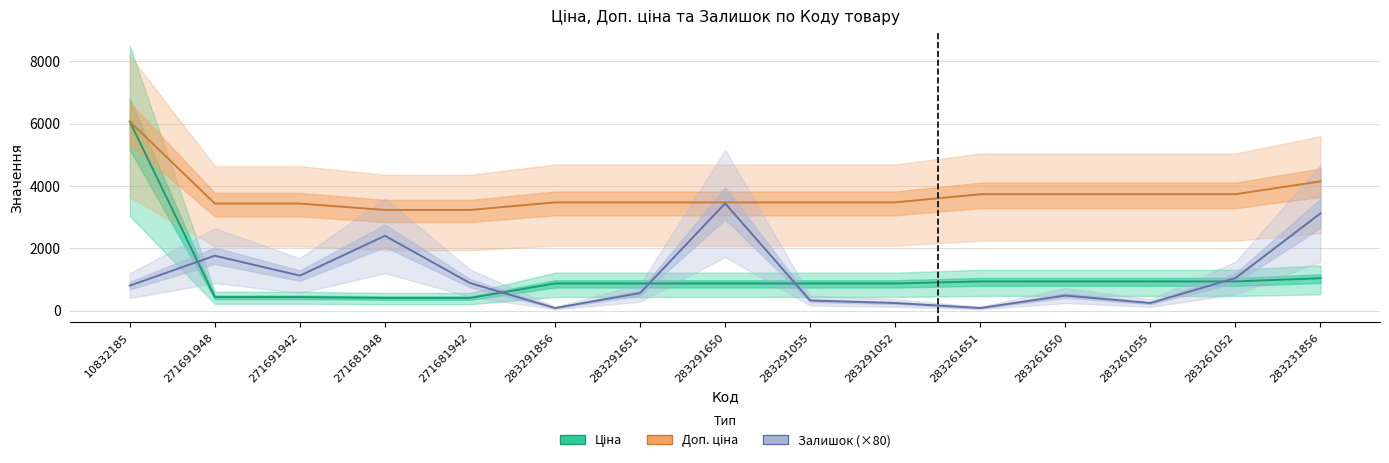

Does the chart display data point markers on the line(s)?

No